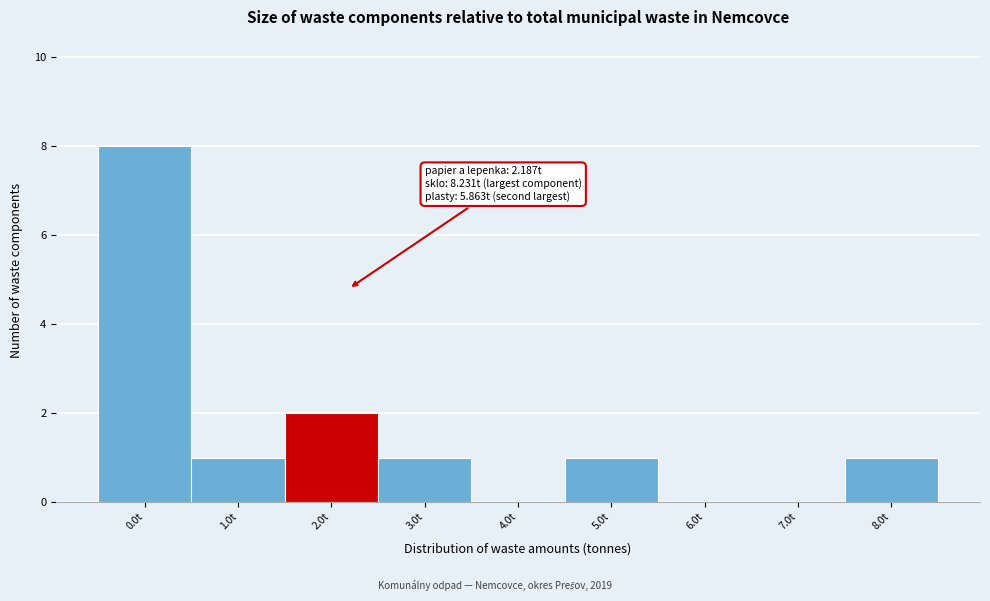

Reading left to right, list all the values displayed in this chart.

0.0t=8	1.0t=1	2.0t=2	3.0t=1	4.0t=0	5.0t=1	6.0t=0	7.0t=0	8.0t=1